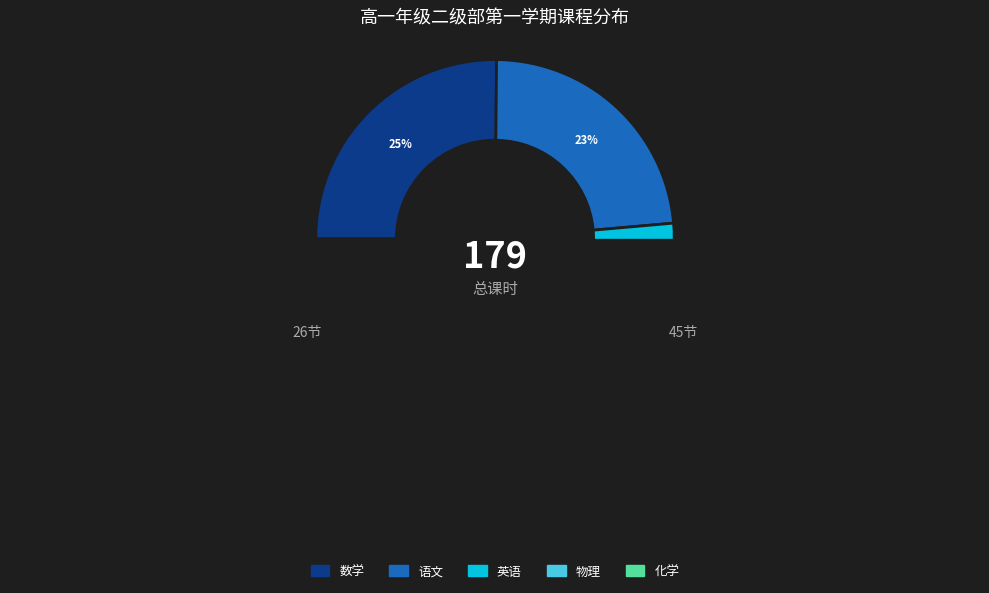

To the nearest percent, what is the difference between the largest and smallest slice percentages?

10%